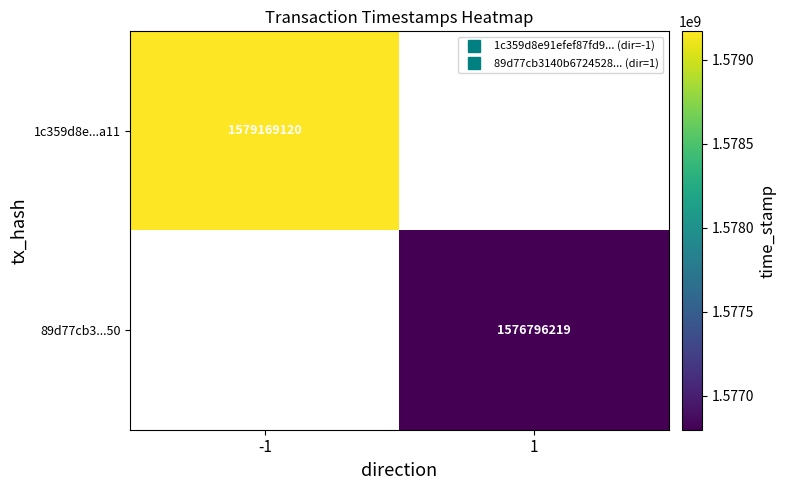

Which category has the lowest value in the 89d77cb3...50 series?

-1